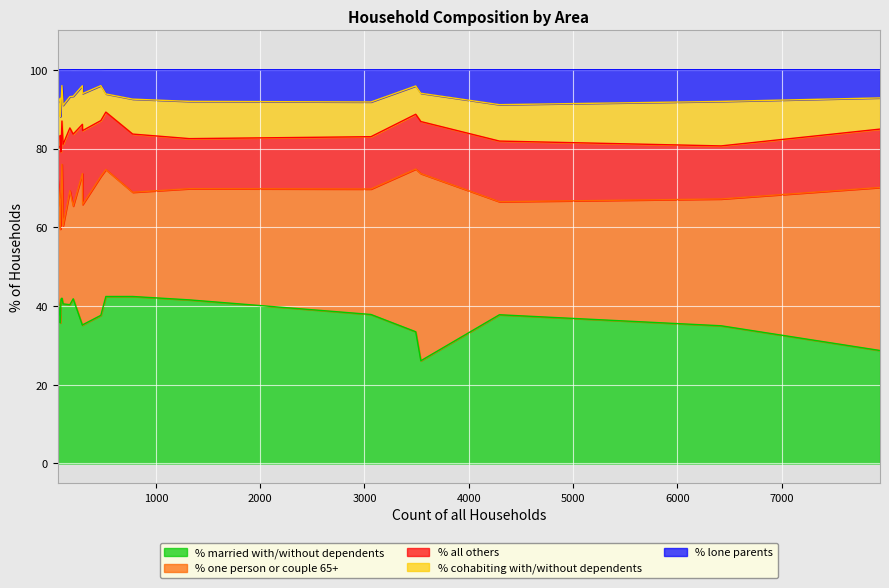

What is the maximum value for % married with/without dependents?

42.4